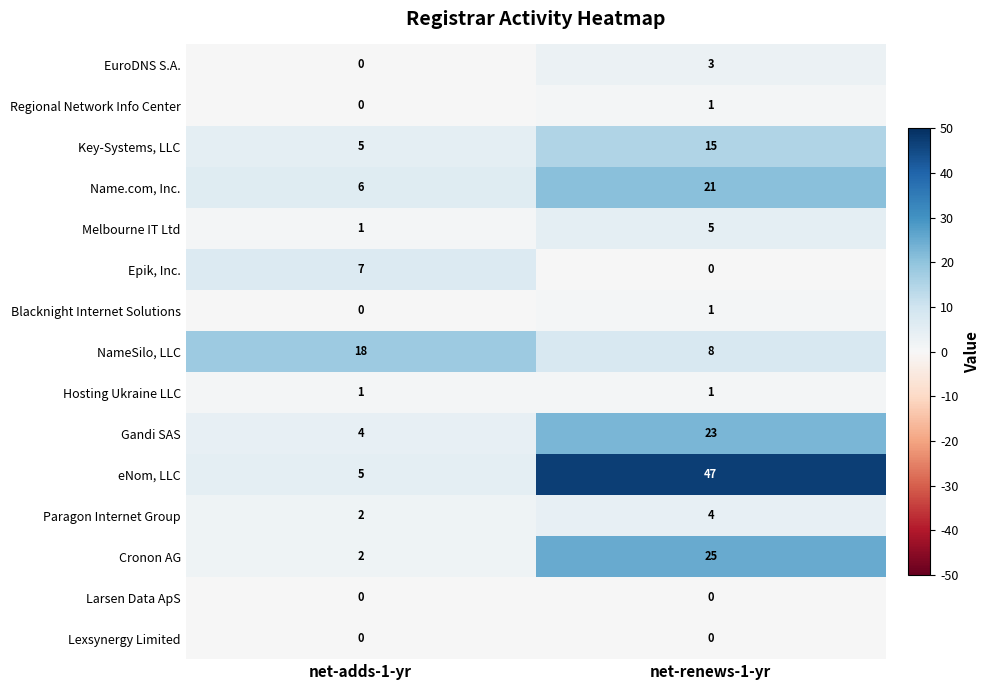

Which category has the highest value across all series?

net-renews-1-yr